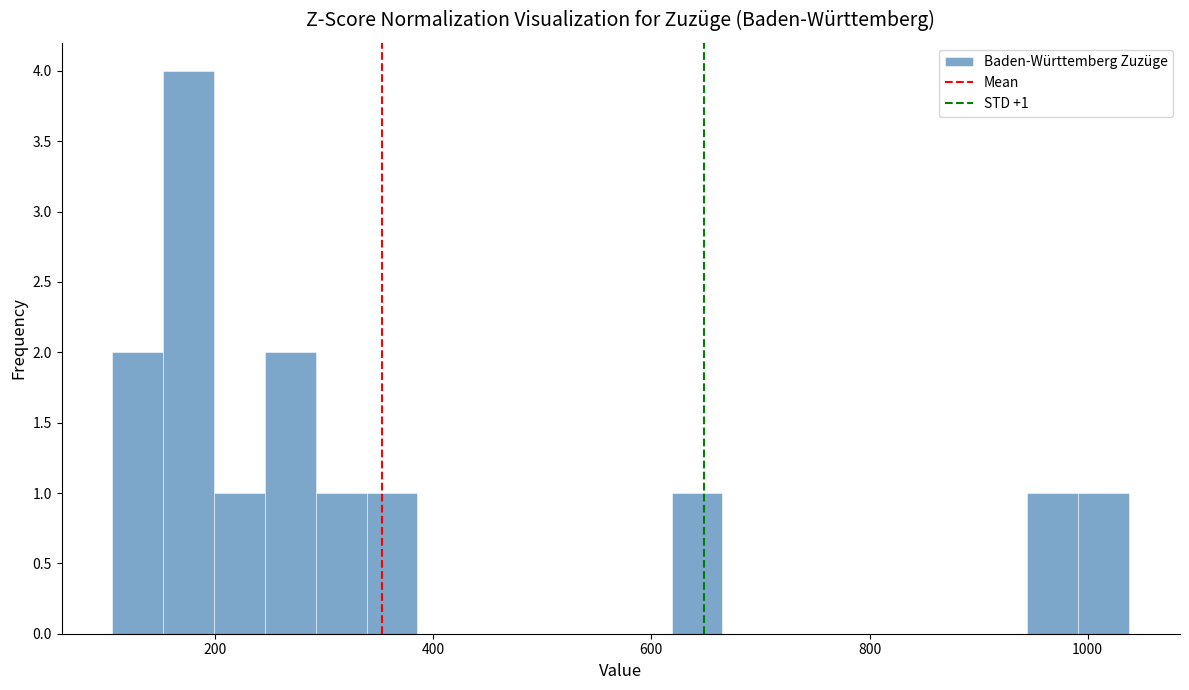

Around what value on the x-axis is the tallest bar? Give the approximate position of its centre, as read against the axis.

180